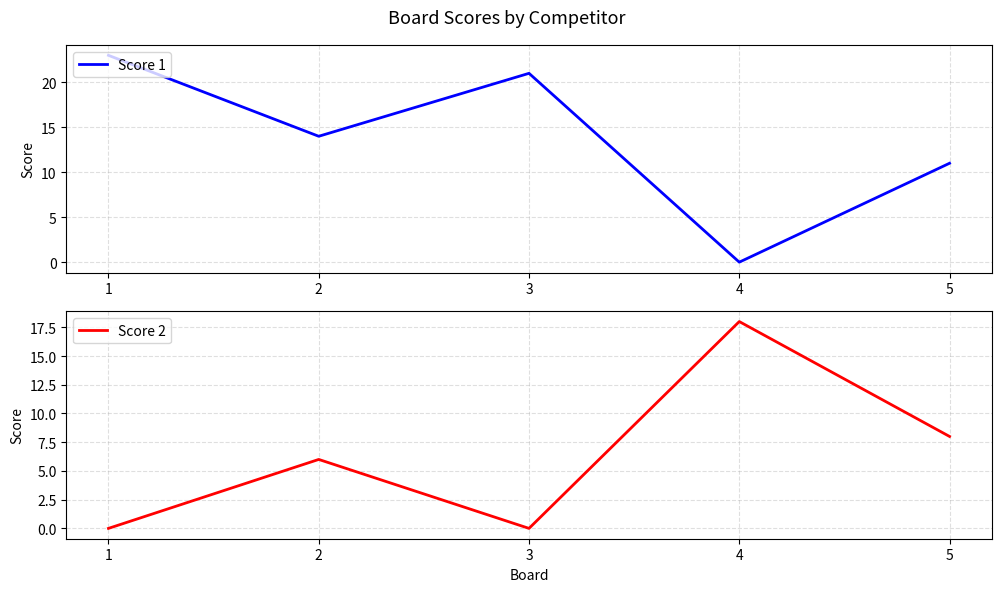

Between 5 and 4, which is larger?

5